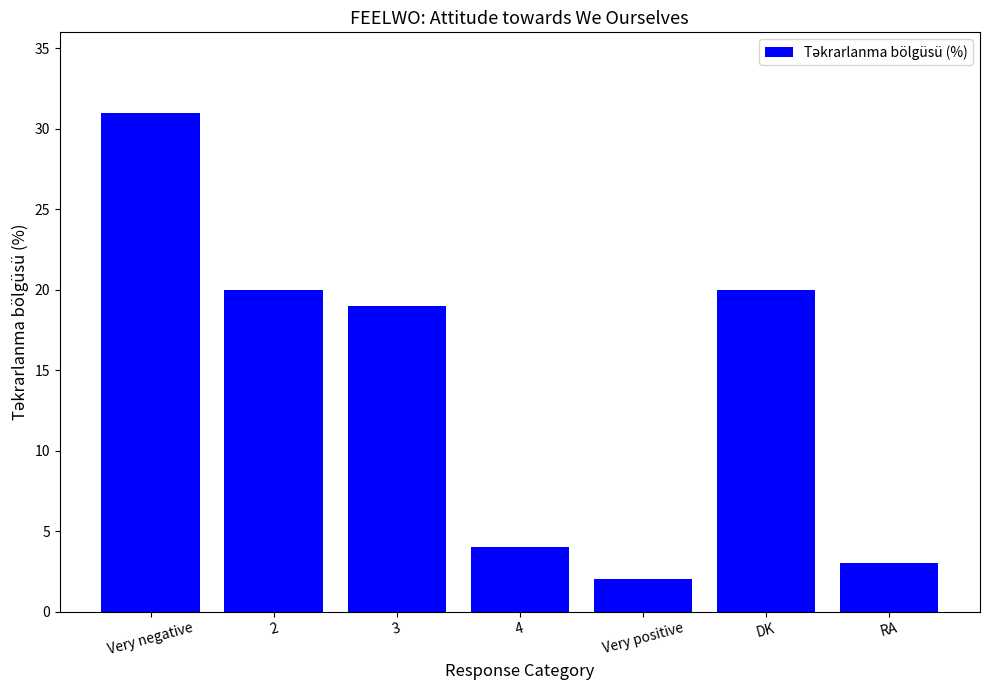

What is the change in value from Very negative to RA?

-28